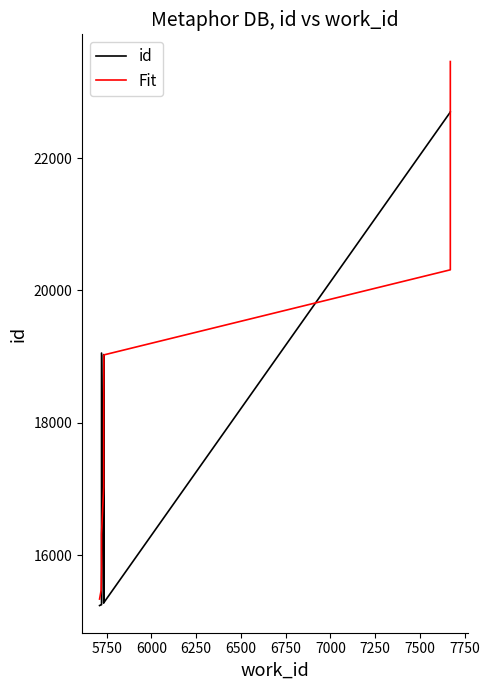

Reading left to right, extract all data points from this chart.

id: 15238.0	15248.0	15251.0	19053.0	15277.0	19030.0	15282.0	22694.0	22695.0	22696.0
Fit: 15335.9	15471.3	15798.5	16317.4	17028.1	17930.6	19024.8	20310.8	21788.5	23458.0